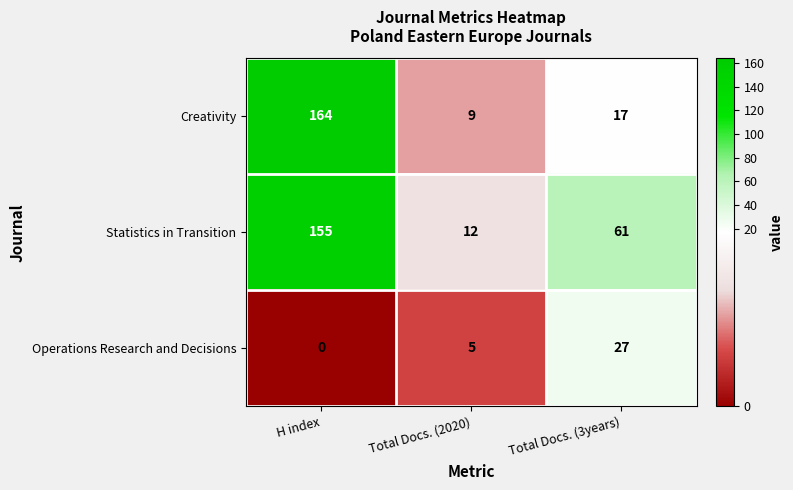

At which category does the chart reach its peak across all series?

H index